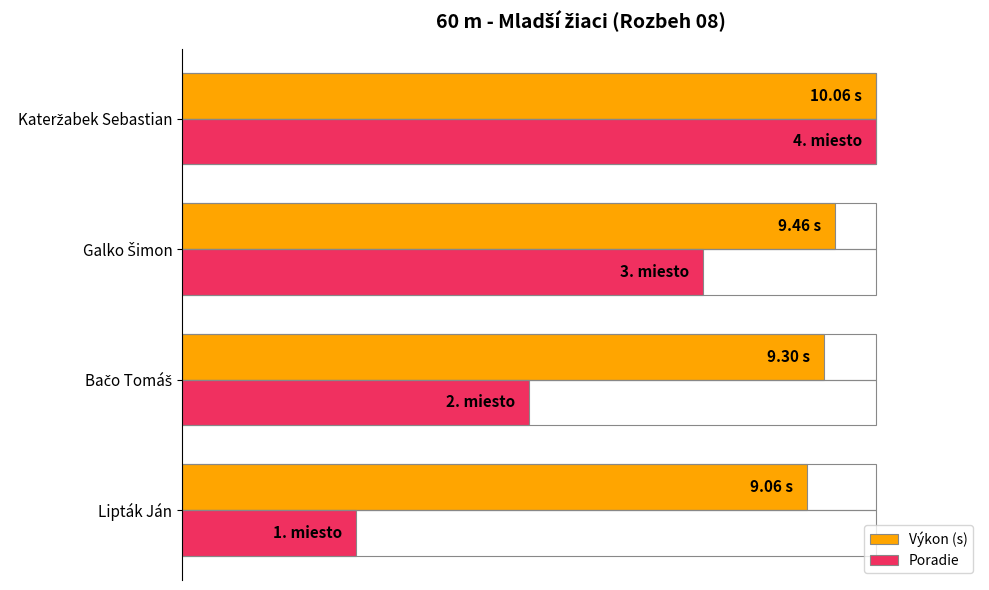

List the series in order of their peak value, highest first.

Výkon (s), Poradie